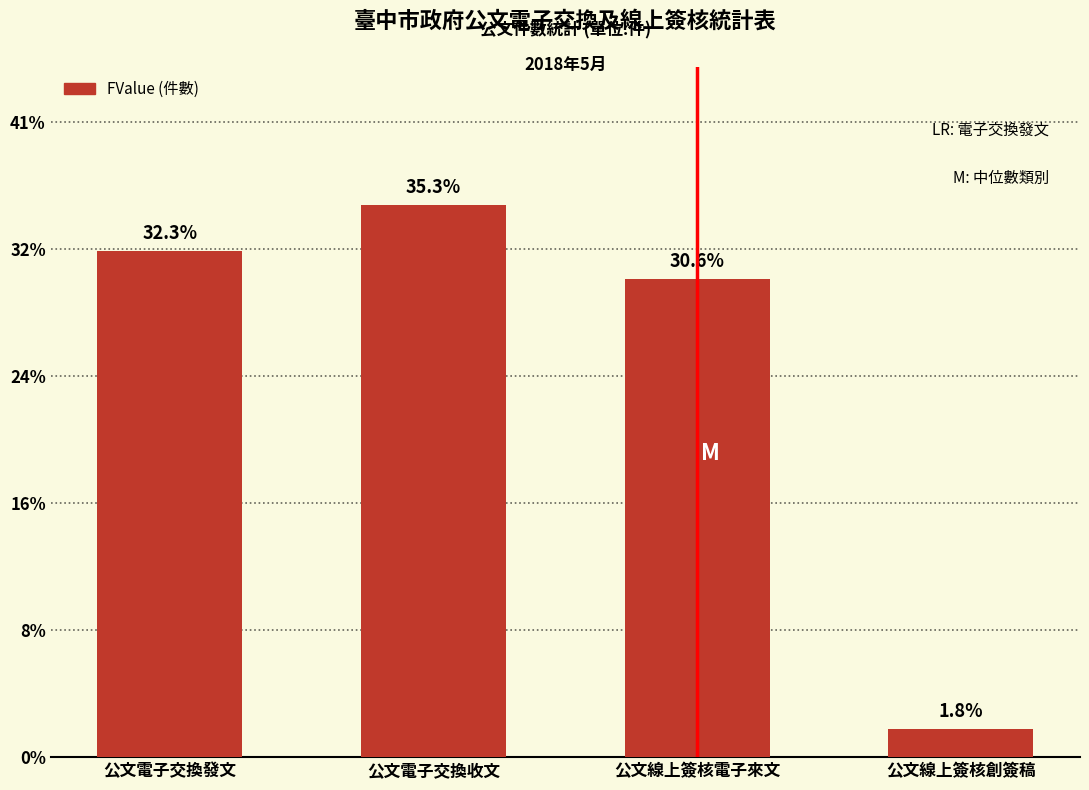

Does the chart contain any negative values?

No